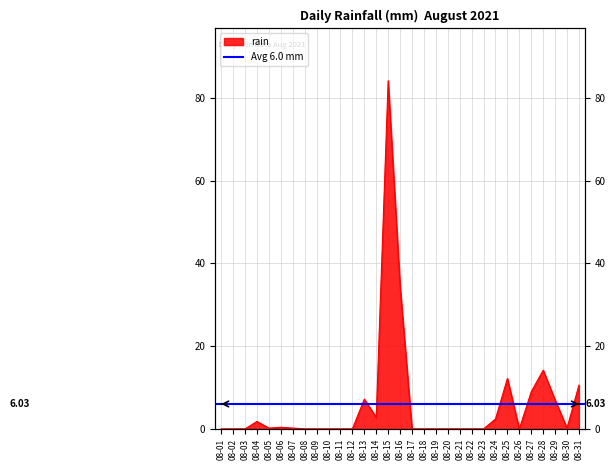

How many points are lower than both their immediate neighbors (excluding endpoints)?

4